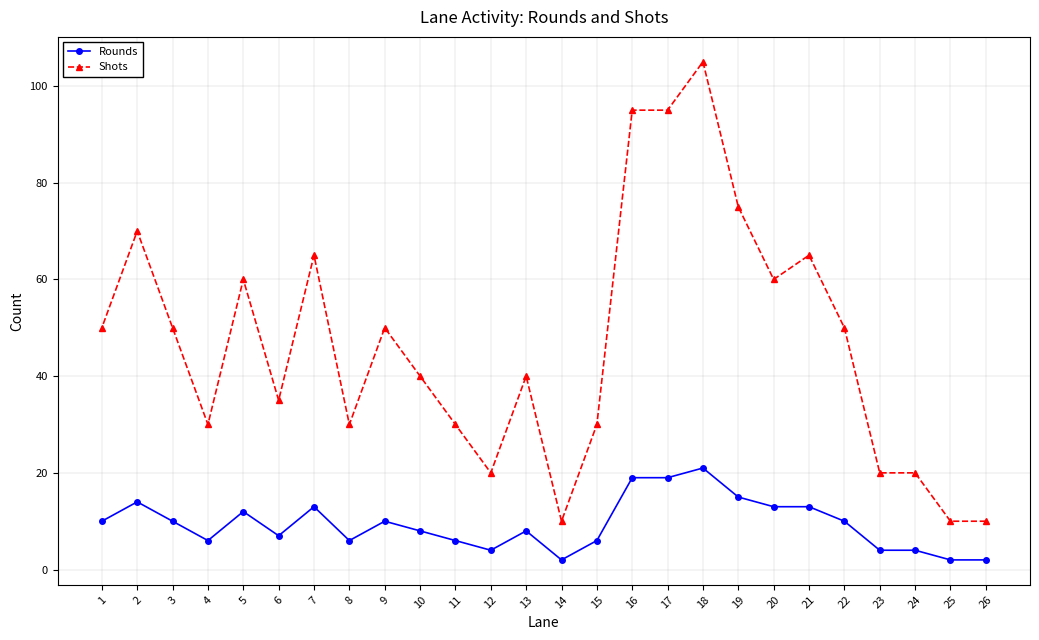

What is the sum of all Rounds values?

244